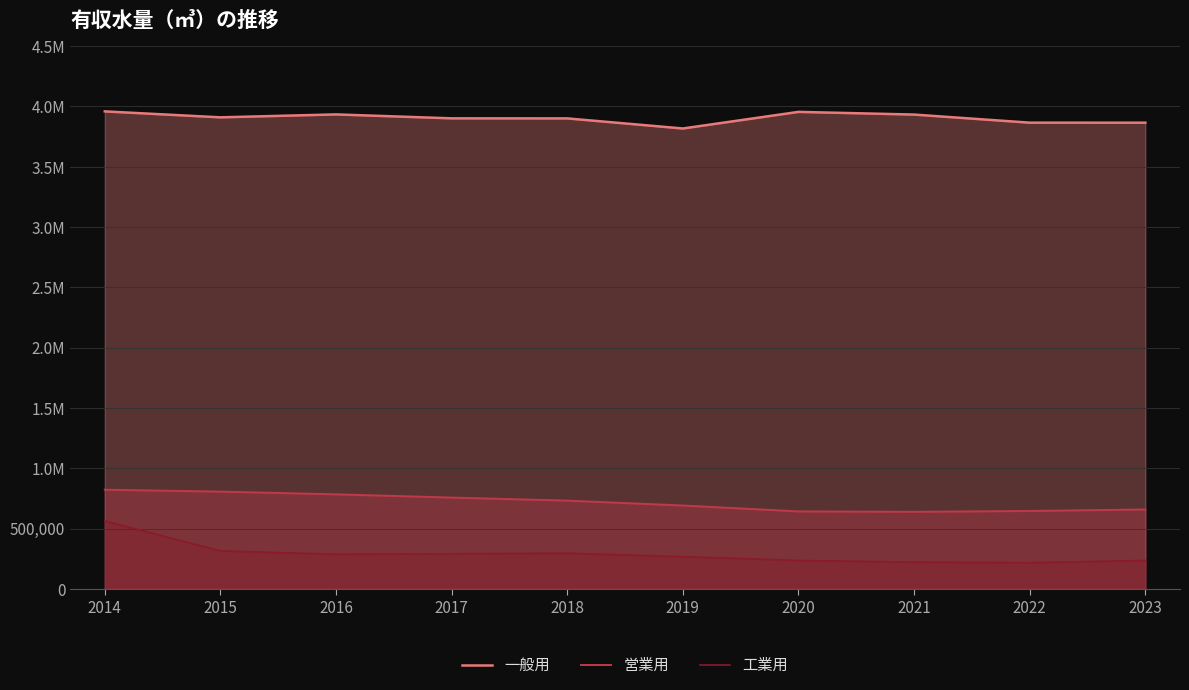

Rank the series at 2015 from highest to lowest value.

一般用, 営業用, 工業用